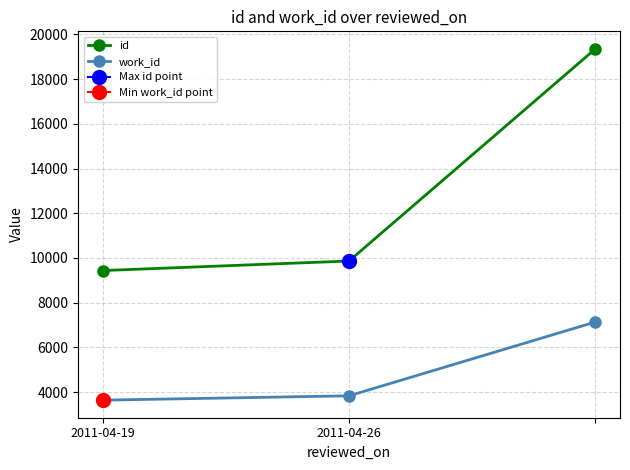

What is the maximum value for work_id?

7132